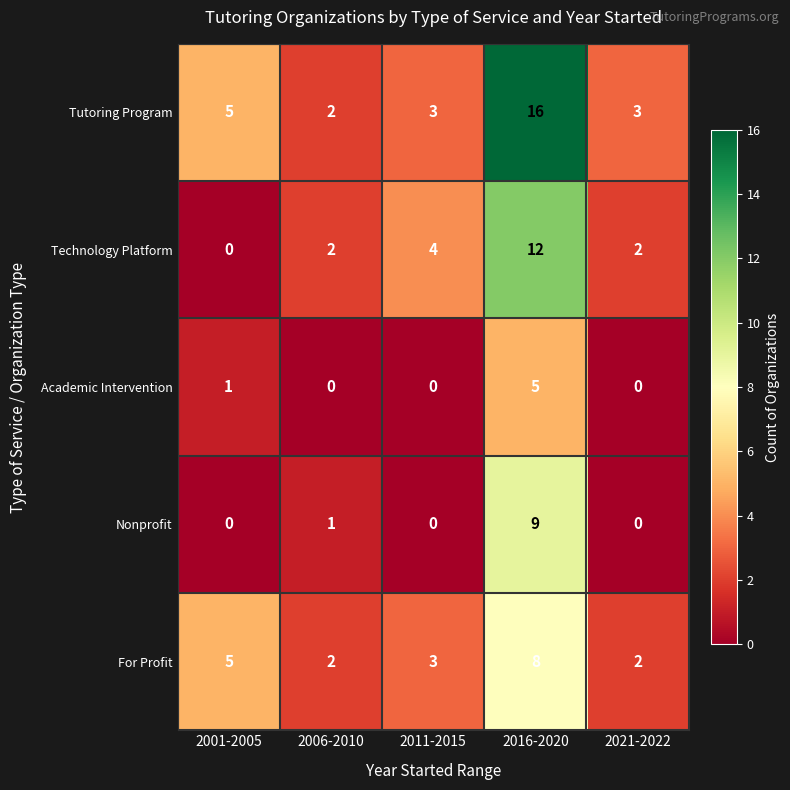

What is the sum of the For Profit values at 2011-2015 and 2021-2022?

5